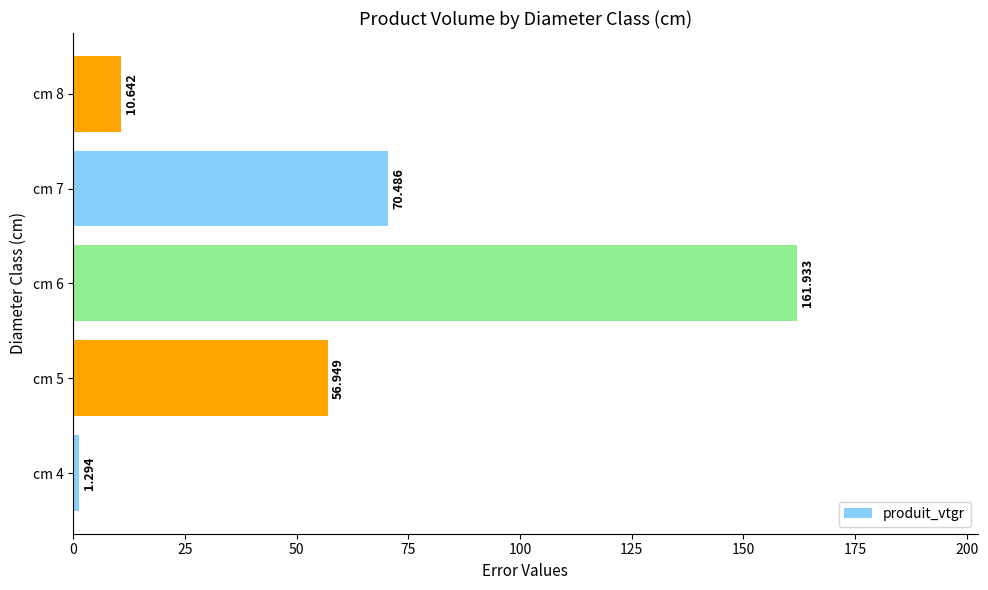

What is the smallest value displayed?

1.3